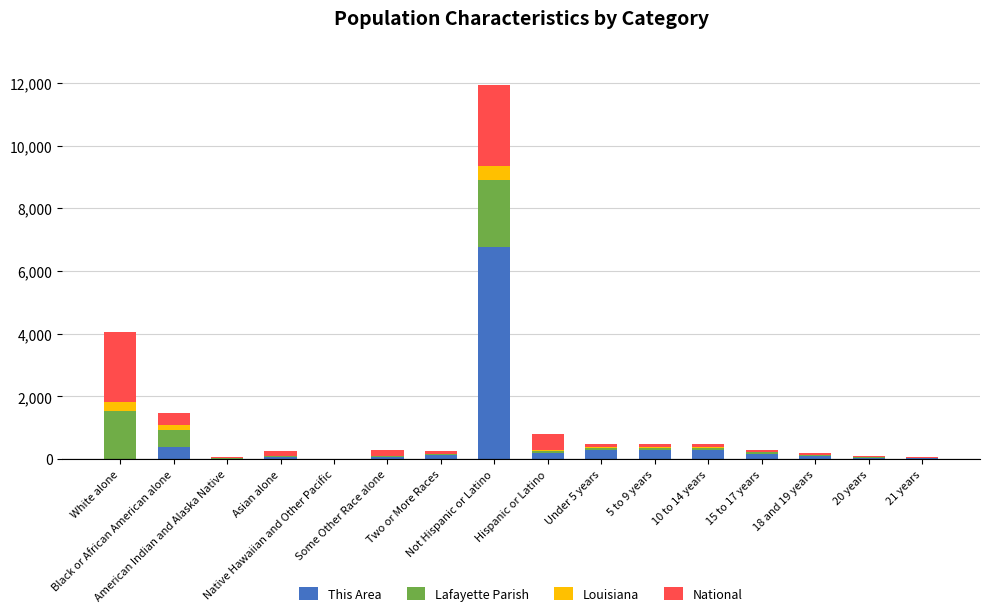

What position from the right is 18 and 19 years?

3